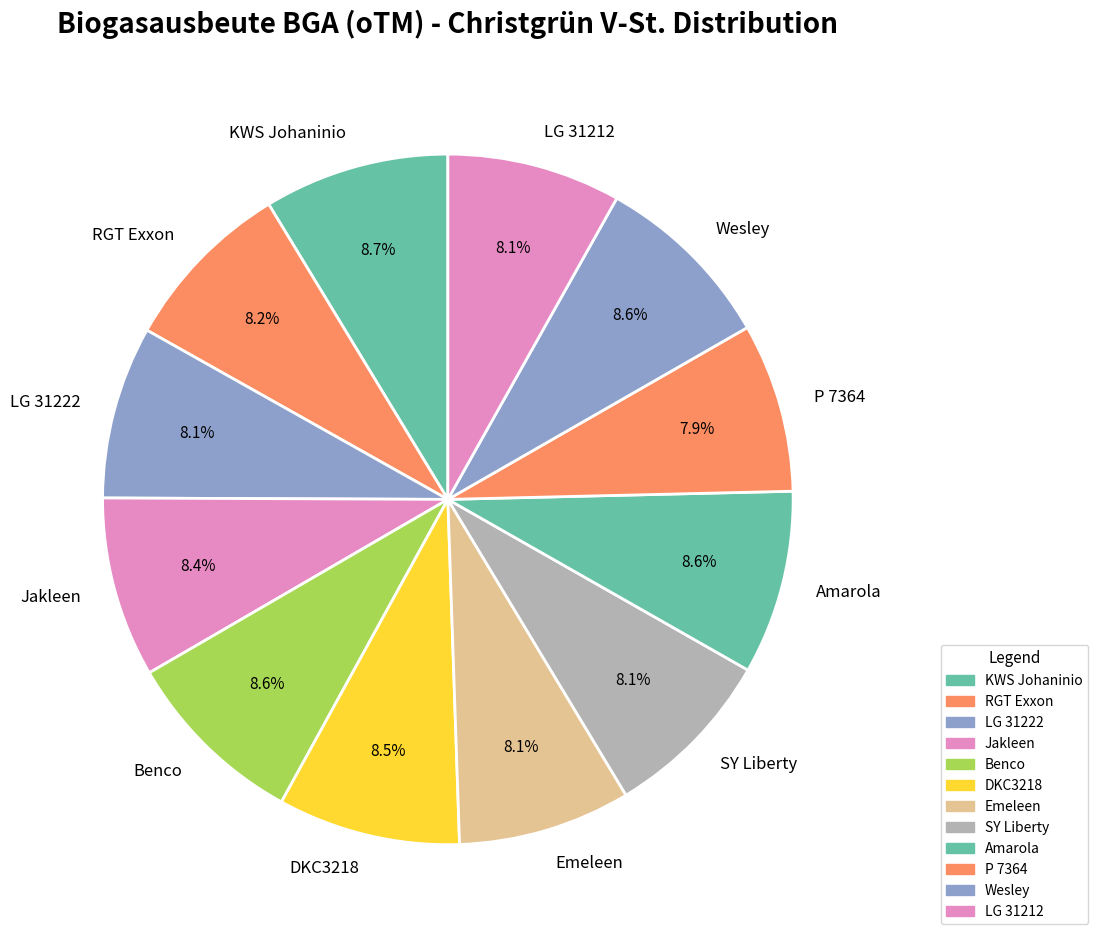

How many slices are in this pie chart?

12